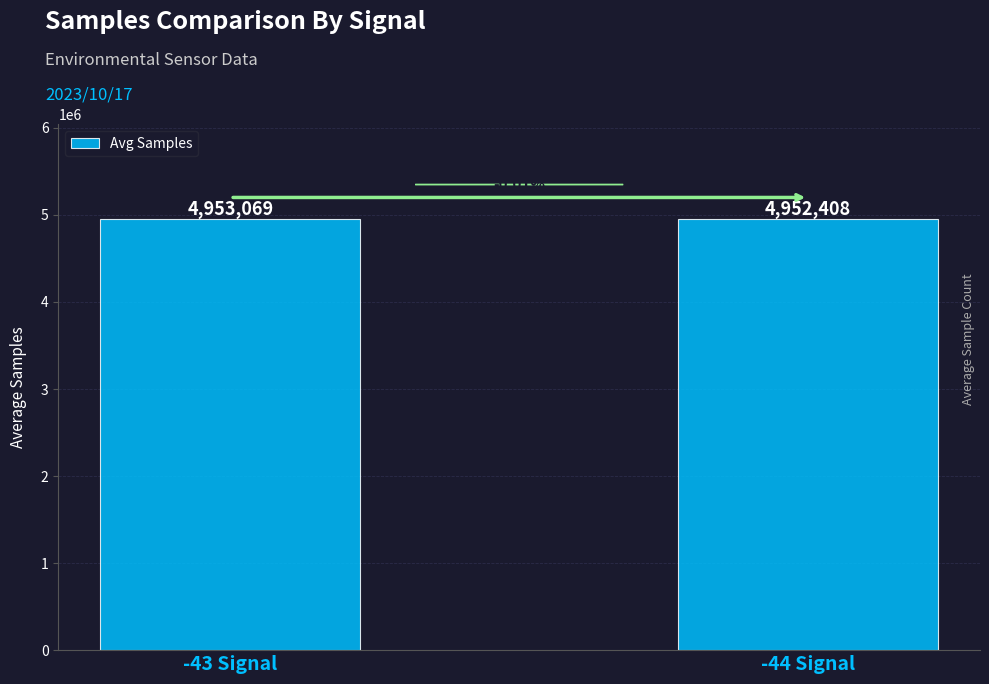

What position from the left is -43 Signal?

1